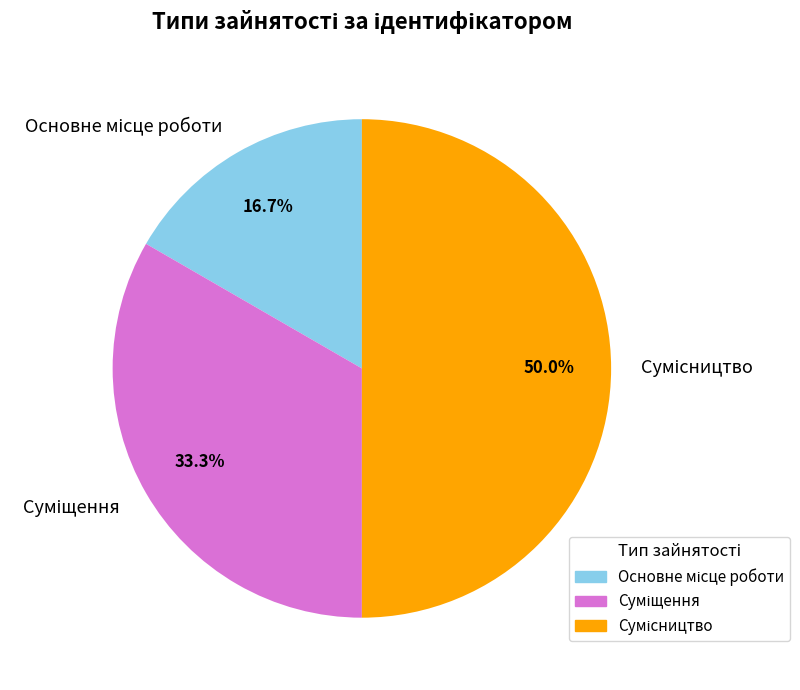

How many segments does this pie chart have?

3